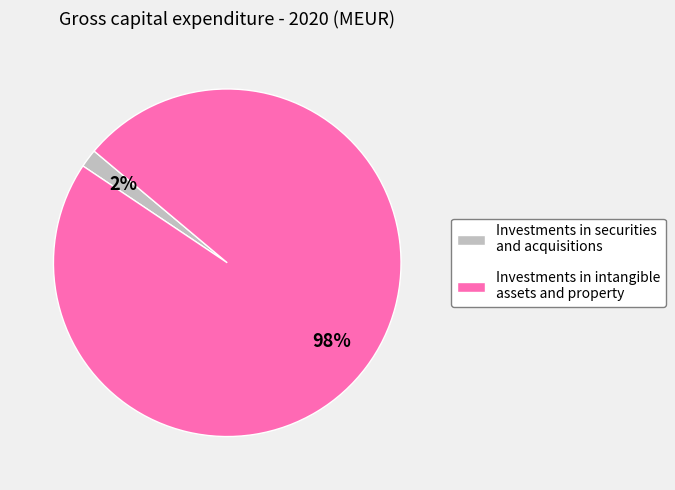

Which has a higher value, Investments in intangible assets and property or Investments in securities and acquisitions?

Investments in intangible assets and property